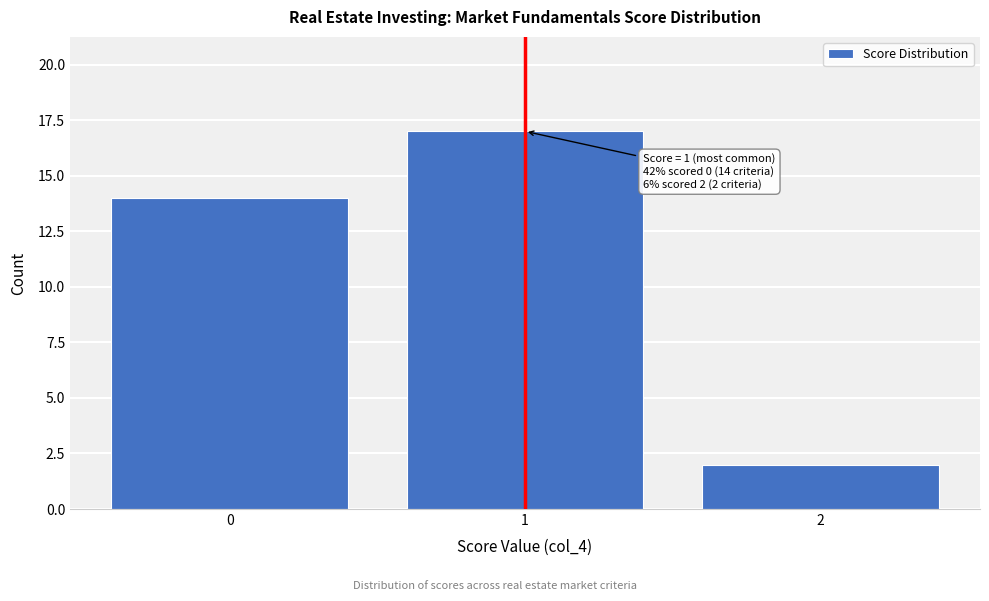

Which range on the x-axis has the tallest bar?

0.5 to 1.5